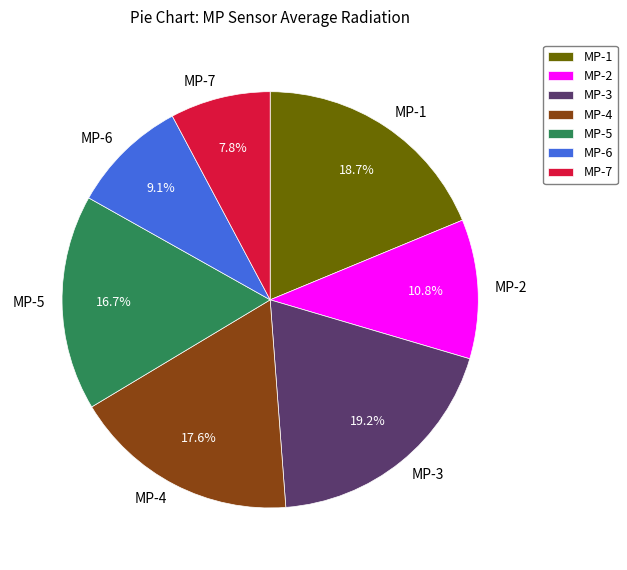

Approximately how many times larger is the value at MP-1 compared to MP-6?

2.1